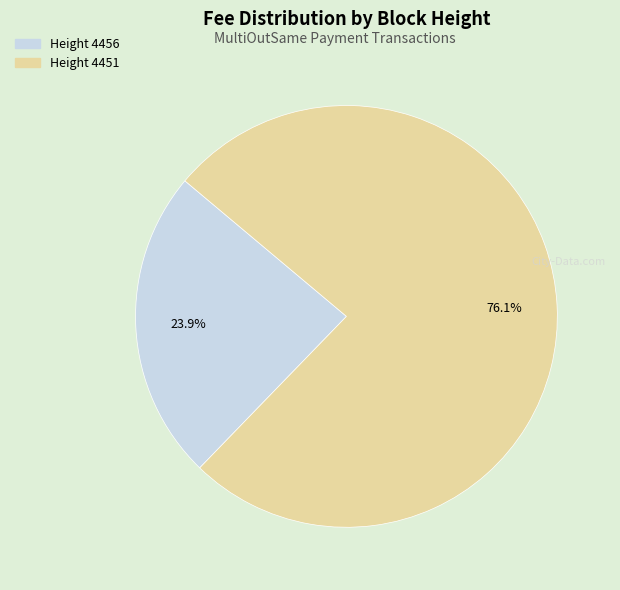

Which slice is the smallest?

Height 4456